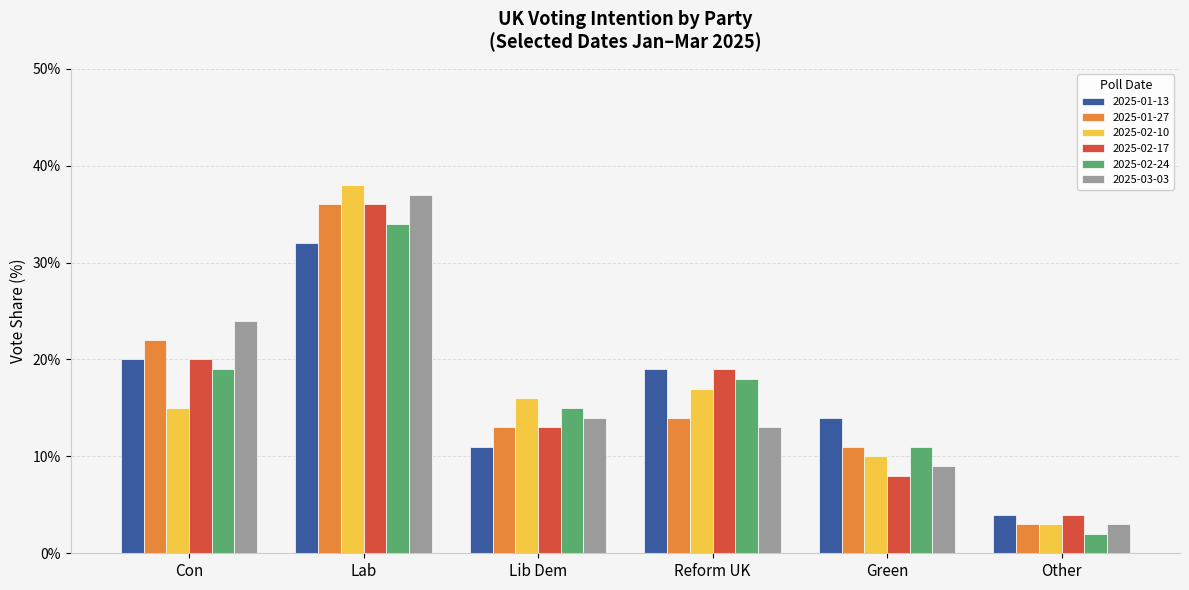

At which label does 2025-03-03 reach its minimum?

Other